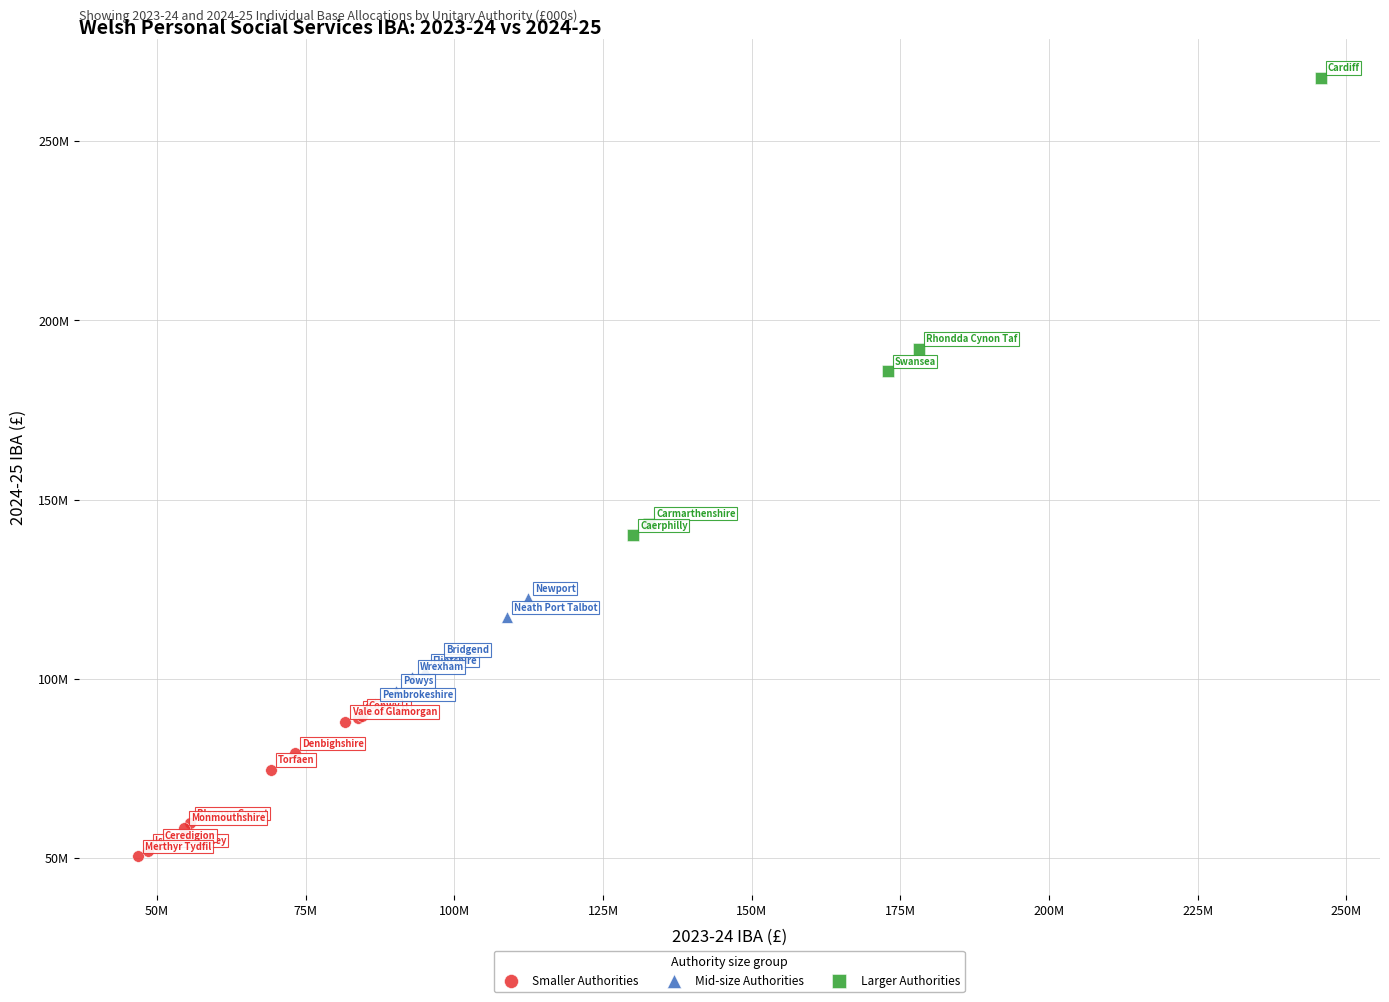

Which series has the widest spread of Y values?

Larger Authorities